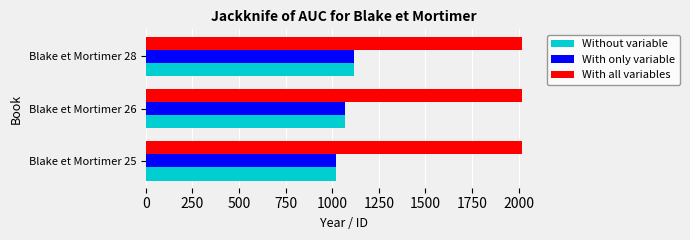

Which label corresponds to the smallest value in the chart?

Blake et Mortimer 25